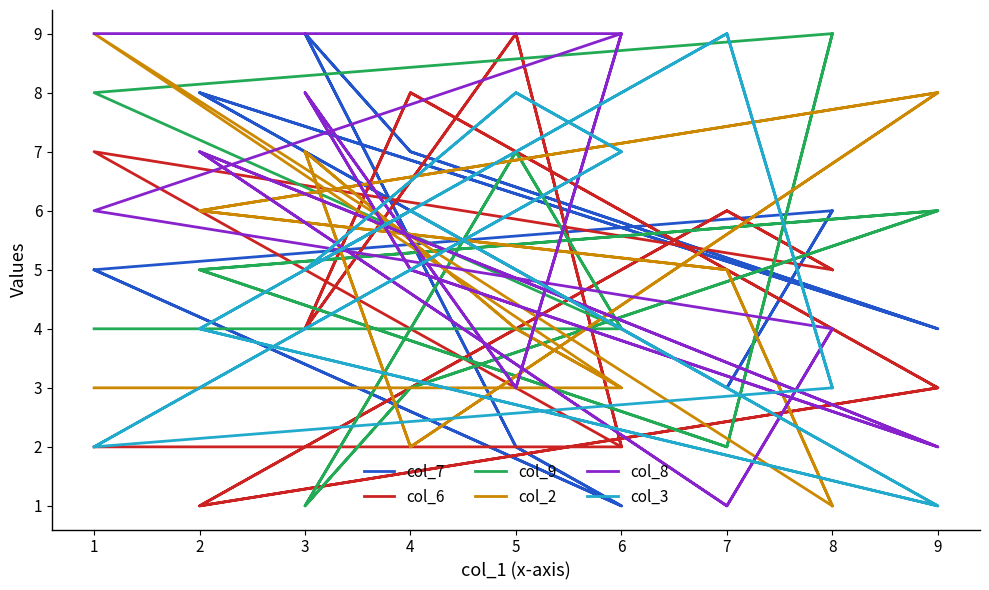

How many intersections are there between col_8 and col_6?

11